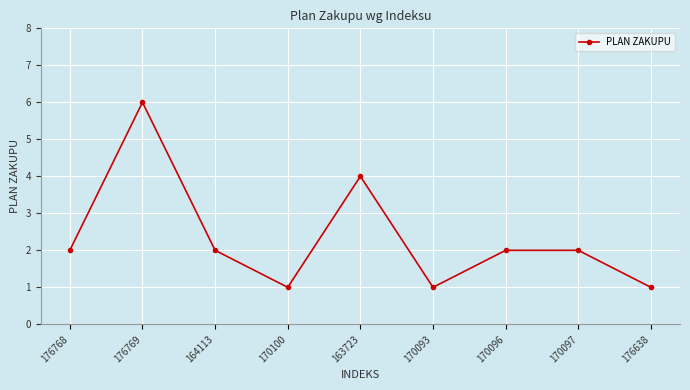

Reading left to right, extract all data points from this chart.

176768=2	176769=6	164113=2	170100=1	163723=4	170093=1	170096=2	170097=2	176638=1